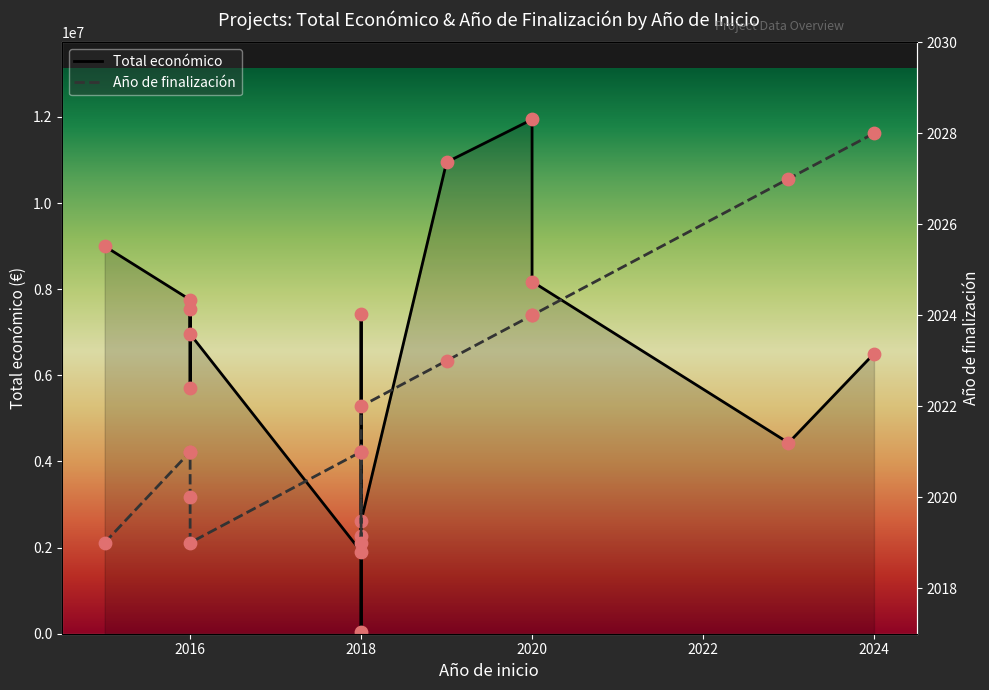

At how many categories does at least one series exceed 6796568?

8